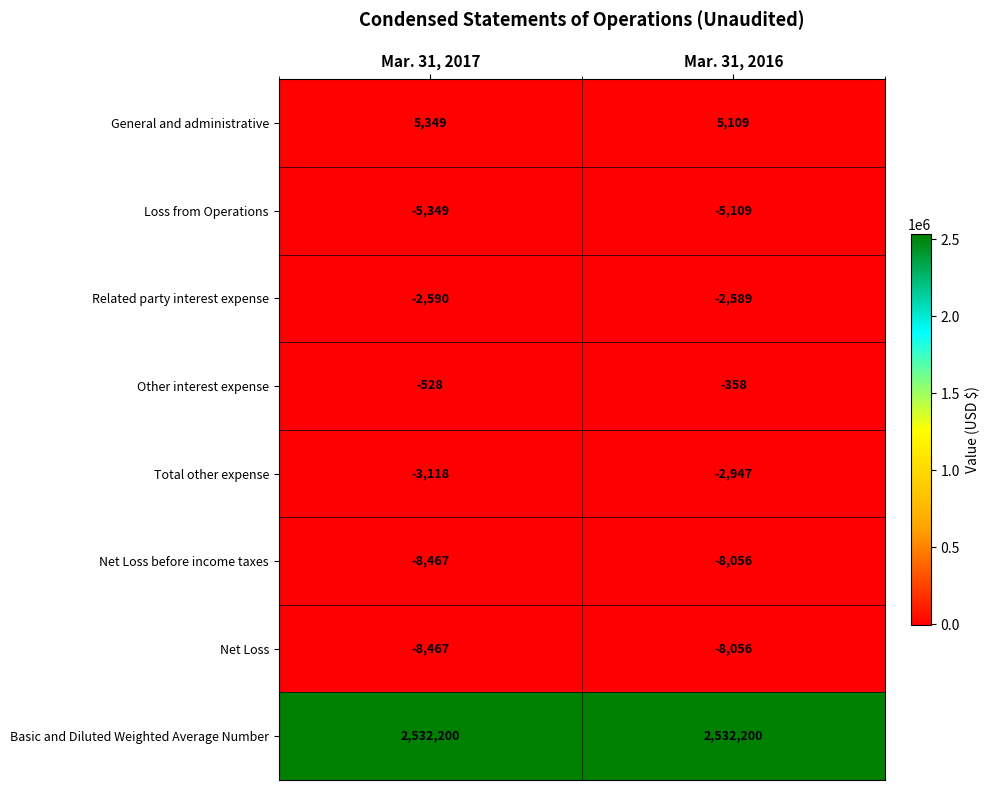

At which label does General and administrative reach its minimum?

Mar. 31, 2016